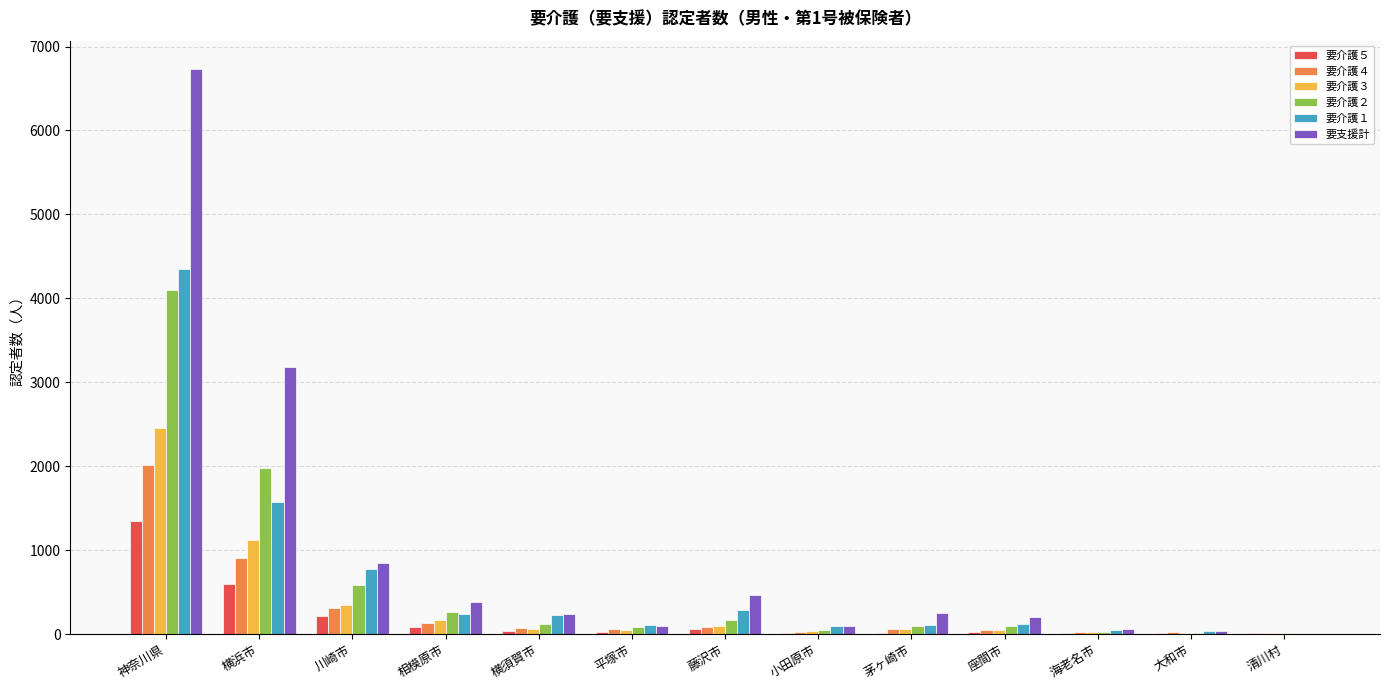

How many series are shown in this chart?

6